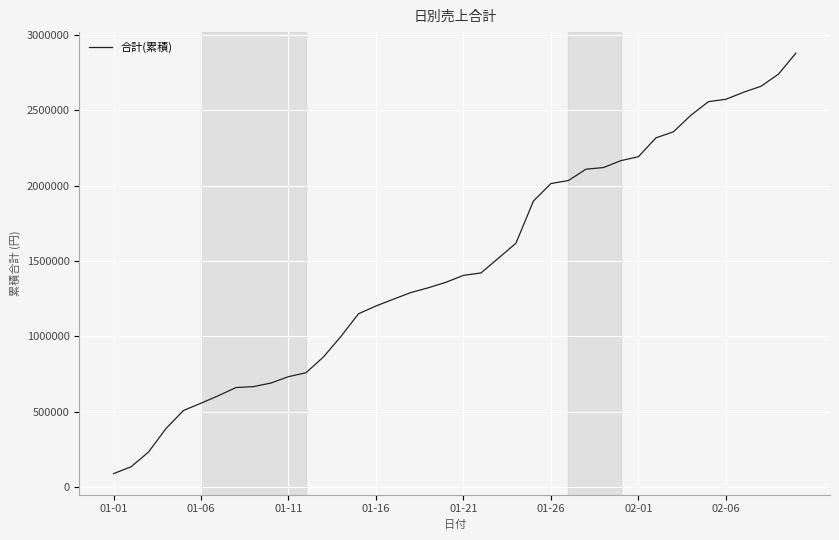

What is the difference between the maximum and minimum values?

2789000